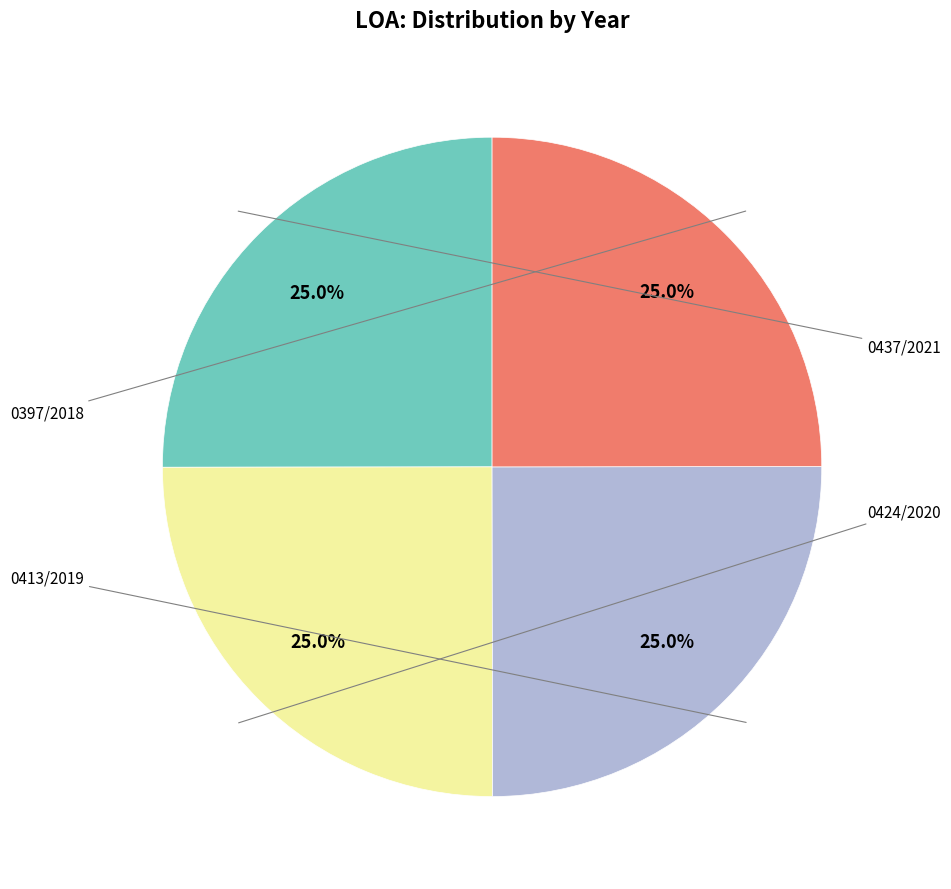

Does any single category account for the majority?

No